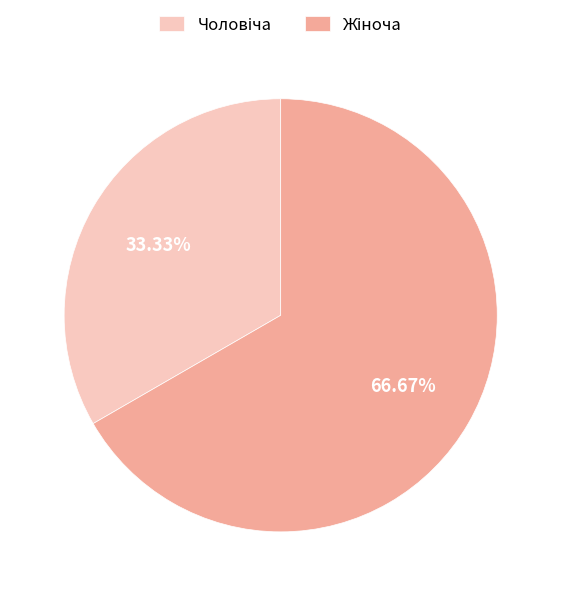

Count the number of slices in the pie.

2